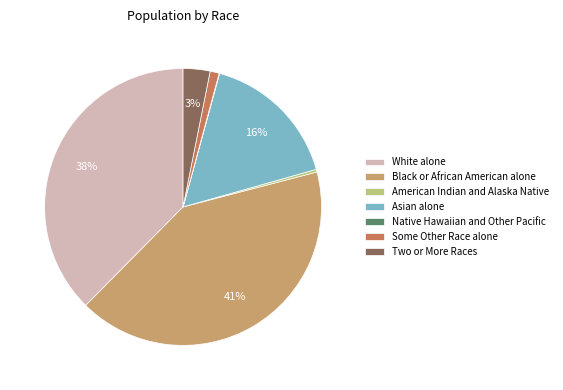

What percentage is the Asian alone slice, to the nearest percent?

16%